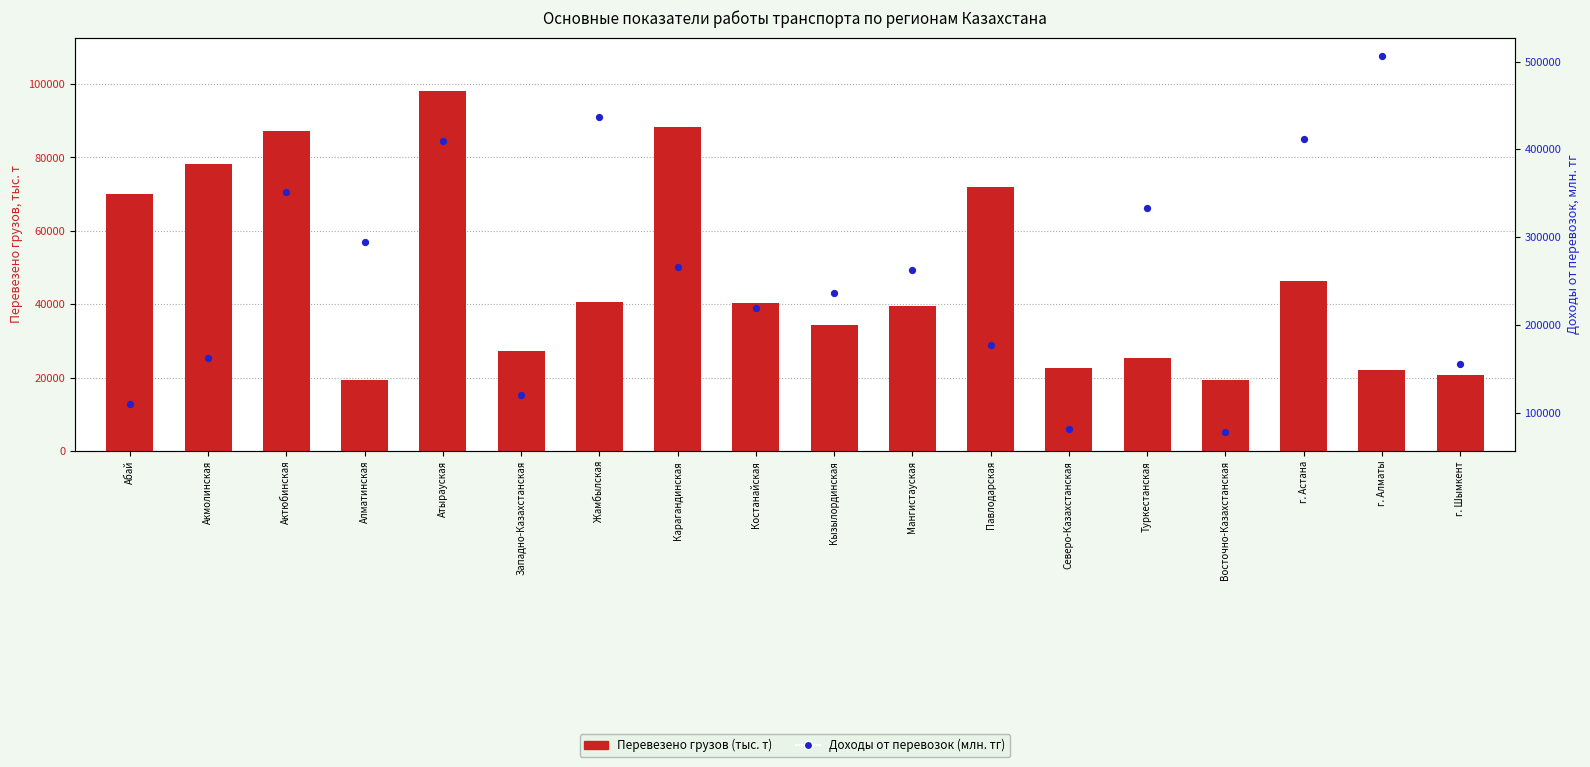

Is the value of Перевезено грузов (тыс. т) at Алматинская greater than the value of Доходы от перевозок (млн. тг) at г. Шымкент?

No